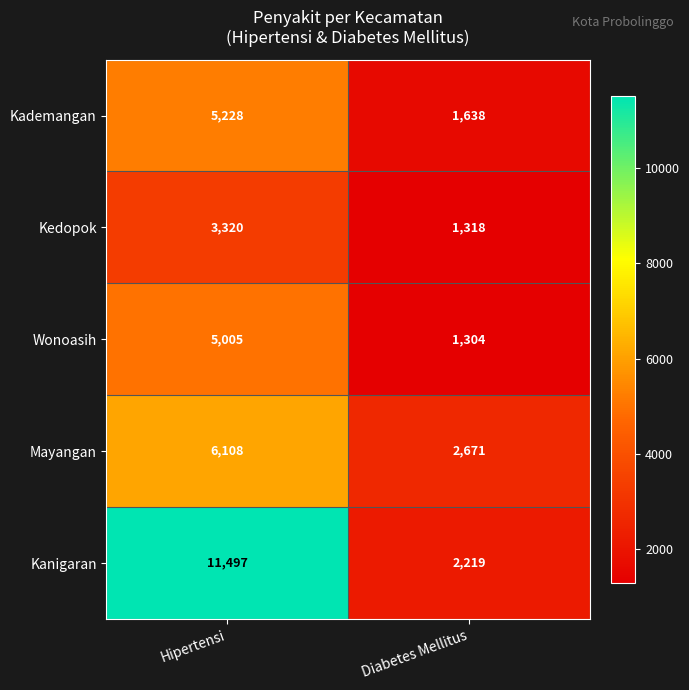

At which category is the sum across all series the highest?

Hipertensi